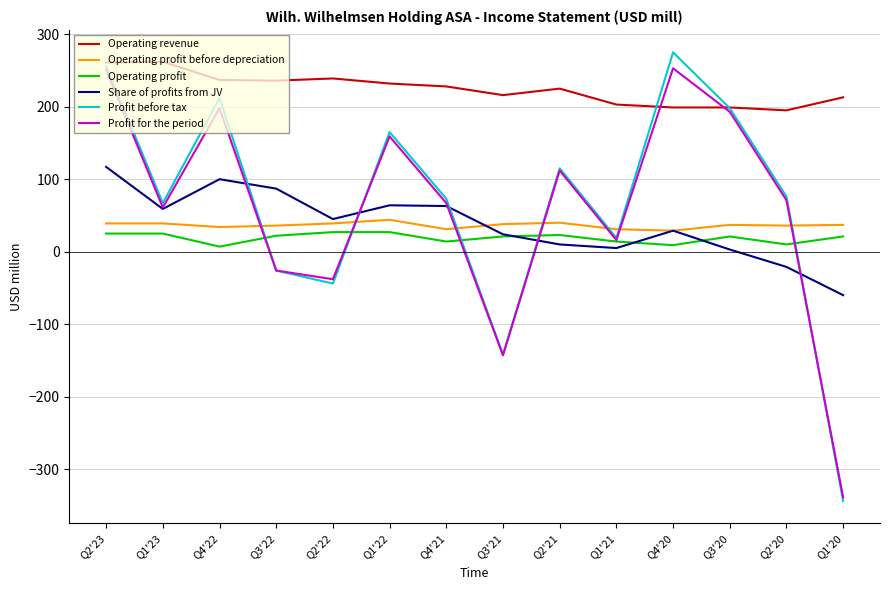

What is the total value across all series at Q2'22?

268